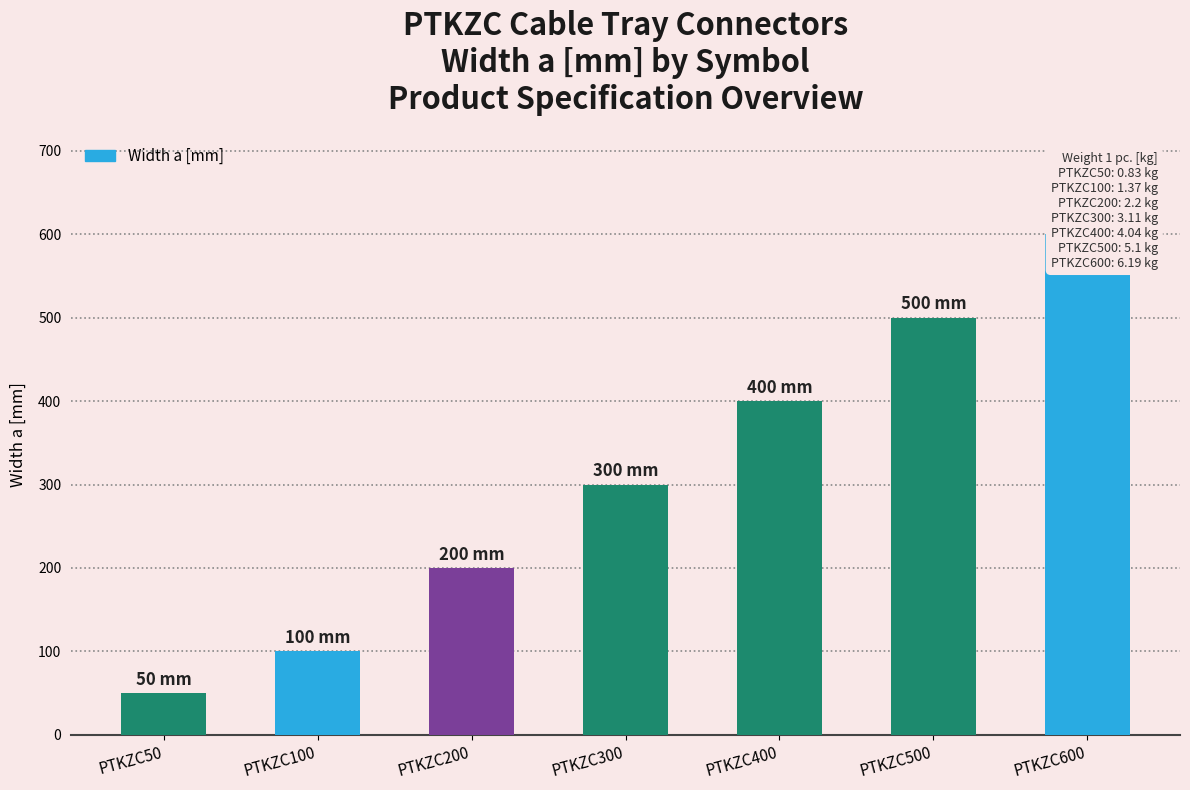

Between PTKZC200 and PTKZC300, which is larger?

PTKZC300